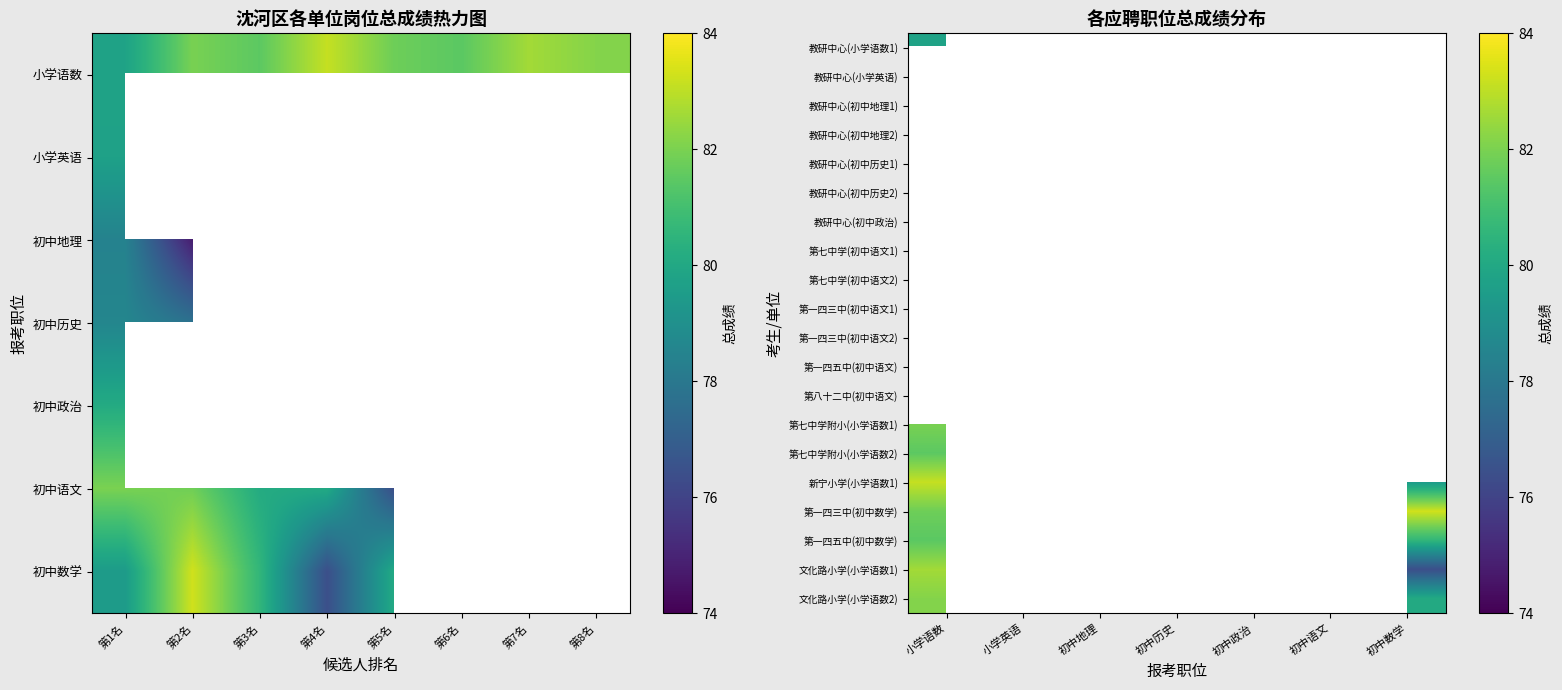

Rank the series by their maximum value, from highest to lowest.

第一四三中(初中数学), 第八十二中(初中语文), 新宁小学(小学语数1), 文化路小学(小学语数1), 文化路小学(小学语数2), 第七中学(初中语文1), 第七中学附小(小学语数1), 第七中学(初中语文2), 第七中学附小(小学语数2), 第一四五中(初中数学), 第一四三中(初中语文1), 教研中心(初中政治), 第一四三中(初中语文2), 教研中心(小学语数1), 教研中心(小学英语), 教研中心(初中历史1), 教研中心(初中地理1), 教研中心(初中历史2), 第一四五中(初中语文), 教研中心(初中地理2)